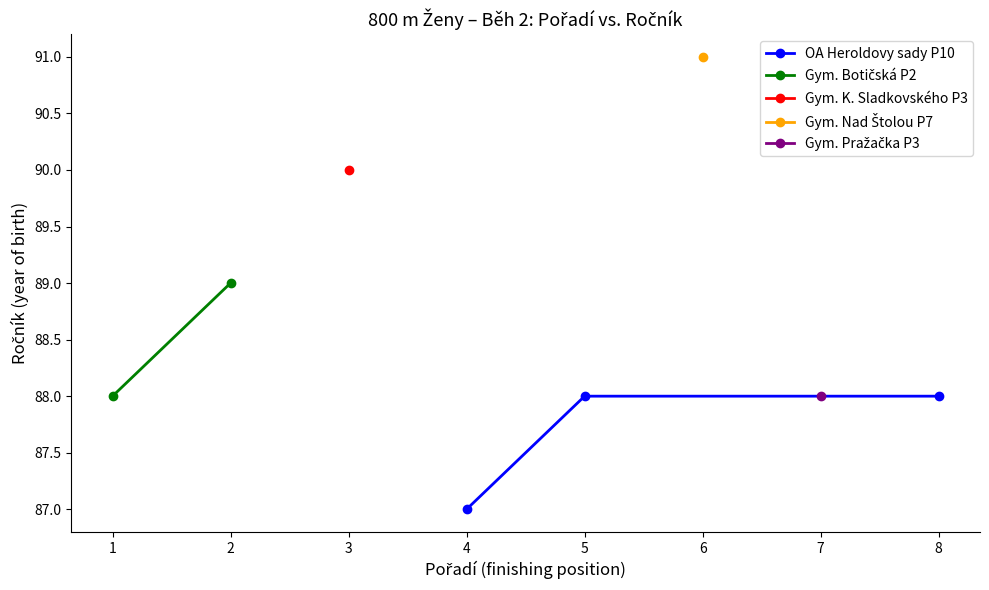

What is the value of the OA Heroldovy sady P10 point at the 3rd from the left?

88